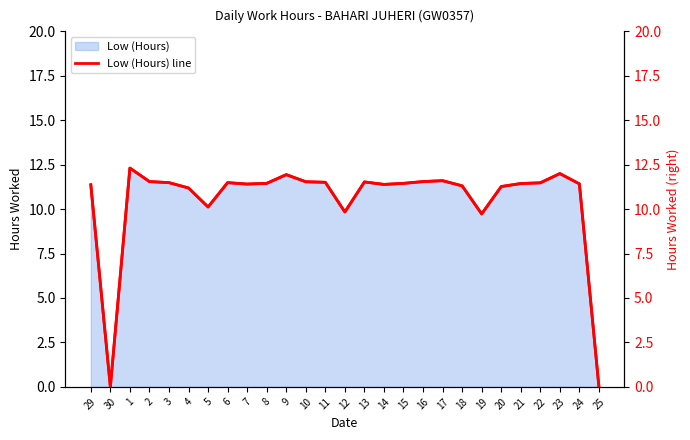

Reading left to right, transcribe all the data shown in this chart.

29=11.4	30=0.0	1=12.3	2=11.6	3=11.5	4=11.2	5=10.1	6=11.5	7=11.4	8=11.4	9=11.9	10=11.5	11=11.5	12=9.8	13=11.5	14=11.4	15=11.4	16=11.6	17=11.6	18=11.3	19=9.7	20=11.3	21=11.4	22=11.5	23=12.0	24=11.4	25=0.0